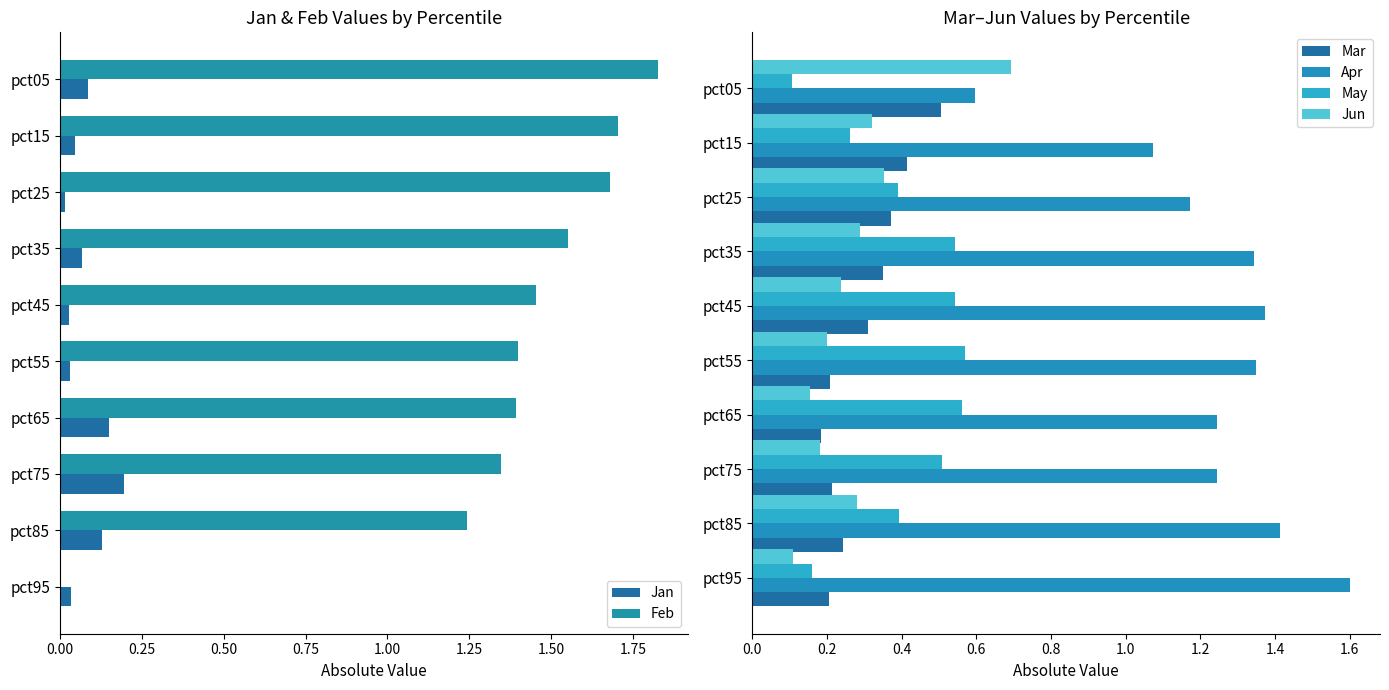

What position from the left is 0.00?

1